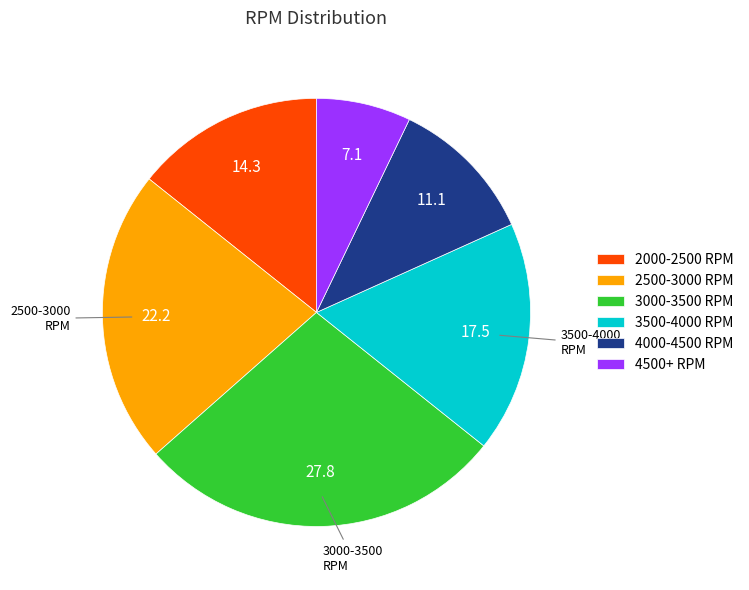

True or false: 3500-4000 RPM accounts for 26% of the total.

False